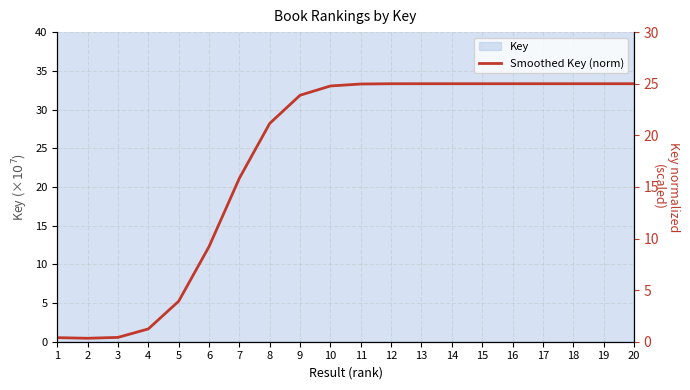

At which label is the value closest to 12?

6